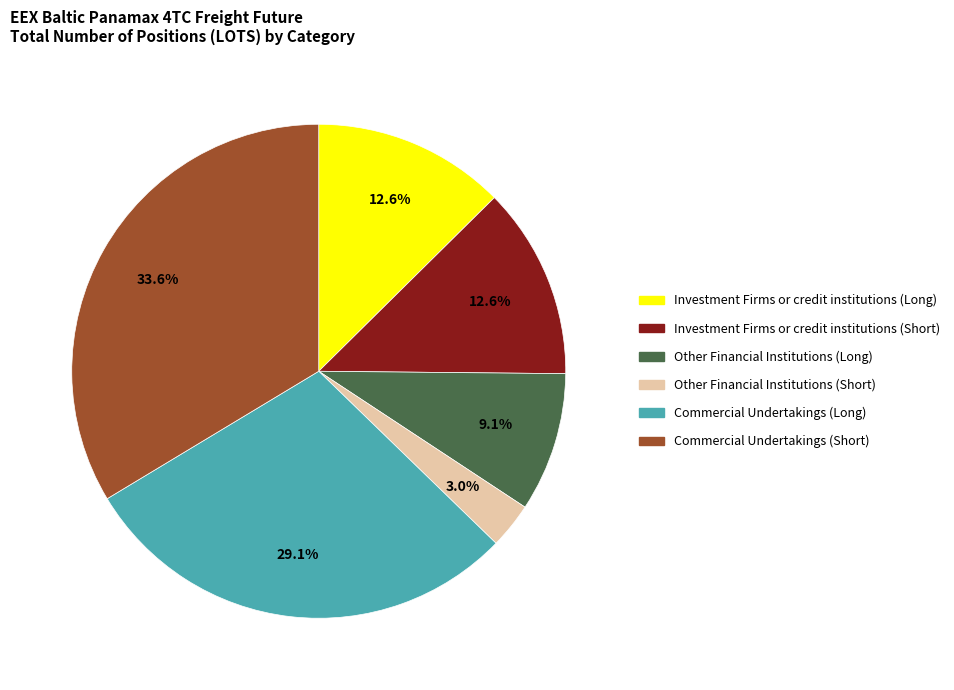

Does any single category account for the majority?

No